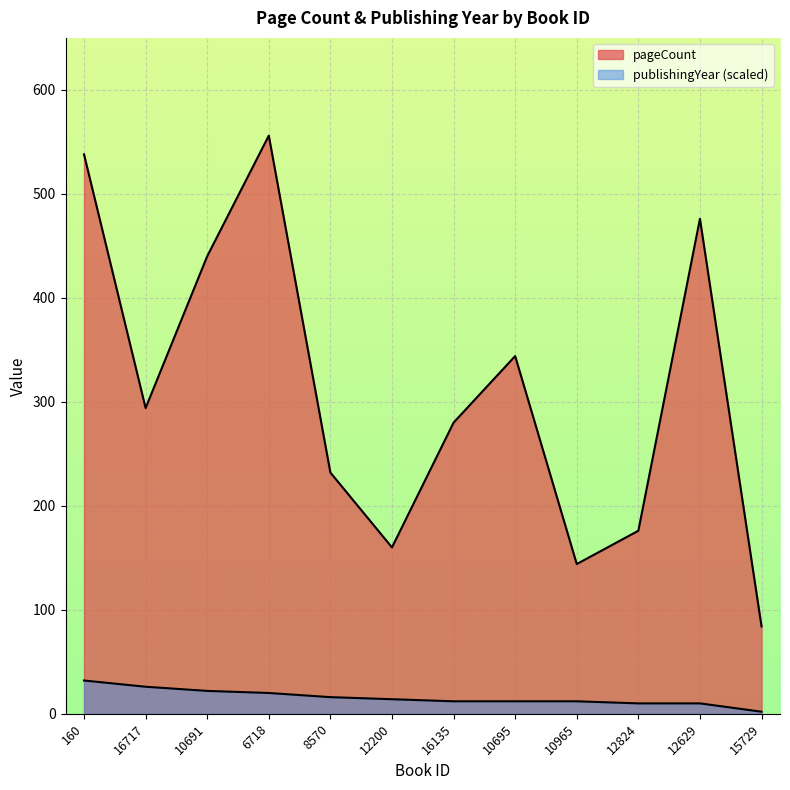

What position from the right is 12824?

3